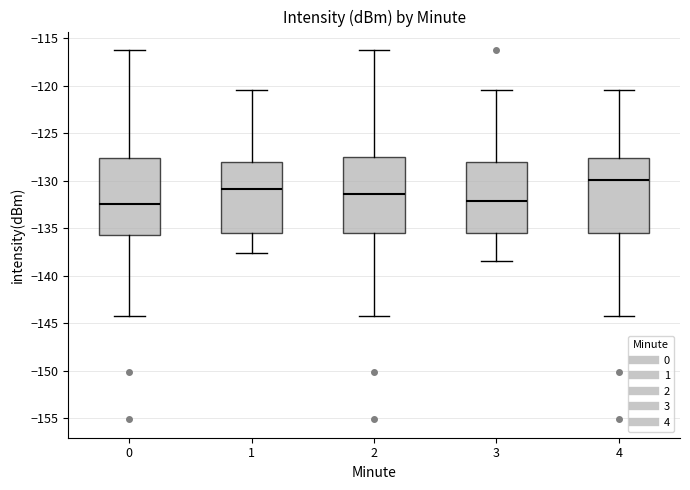

Where does the median line of the box at x = 2 sit on the y-axis? The values are not printed on the chart, so give them approximately, as read against the axis.

-131.5